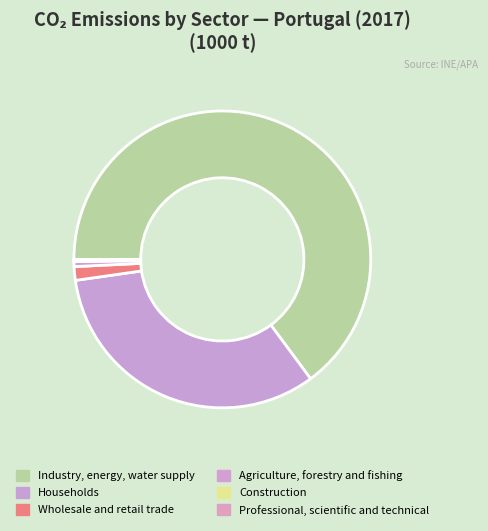

What is the change in value from Industry, energy, water supply to Wholesale and retail trade?

-6440.3